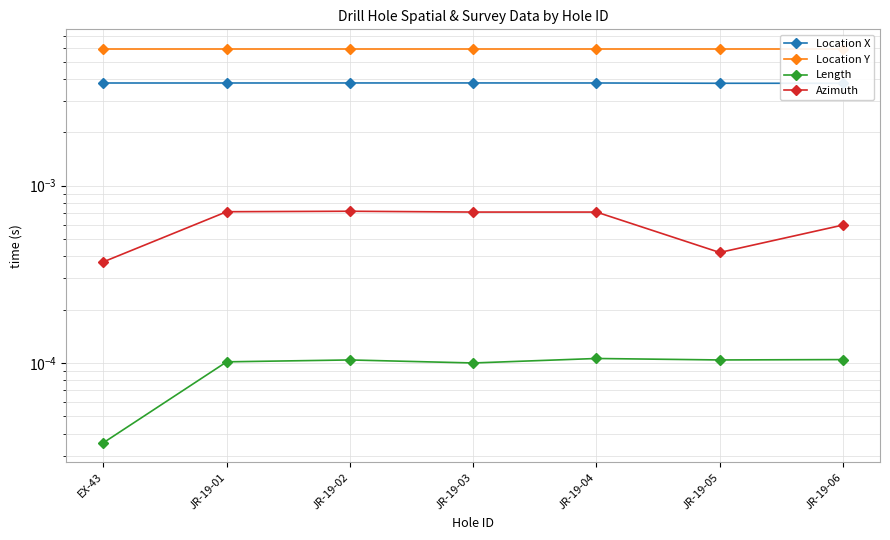

List the series in order of their peak value, lowest first.

Length, Azimuth, Location X, Location Y